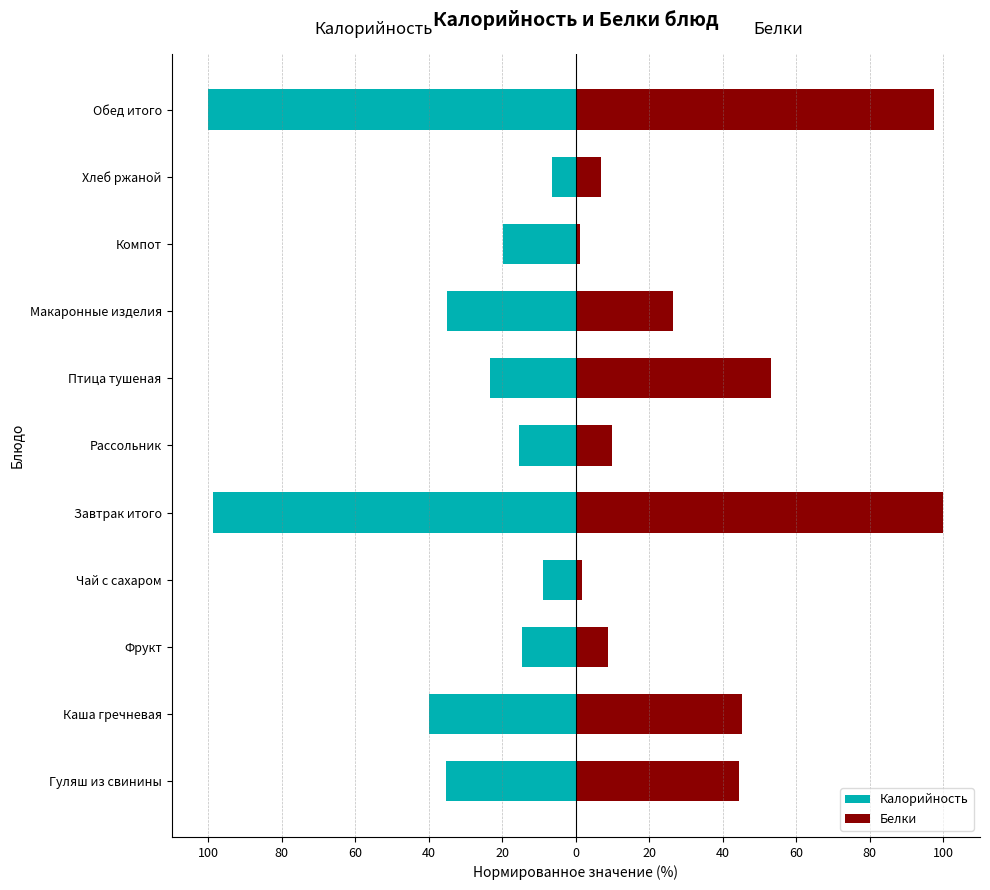

What is the greatest value displayed?

100.0